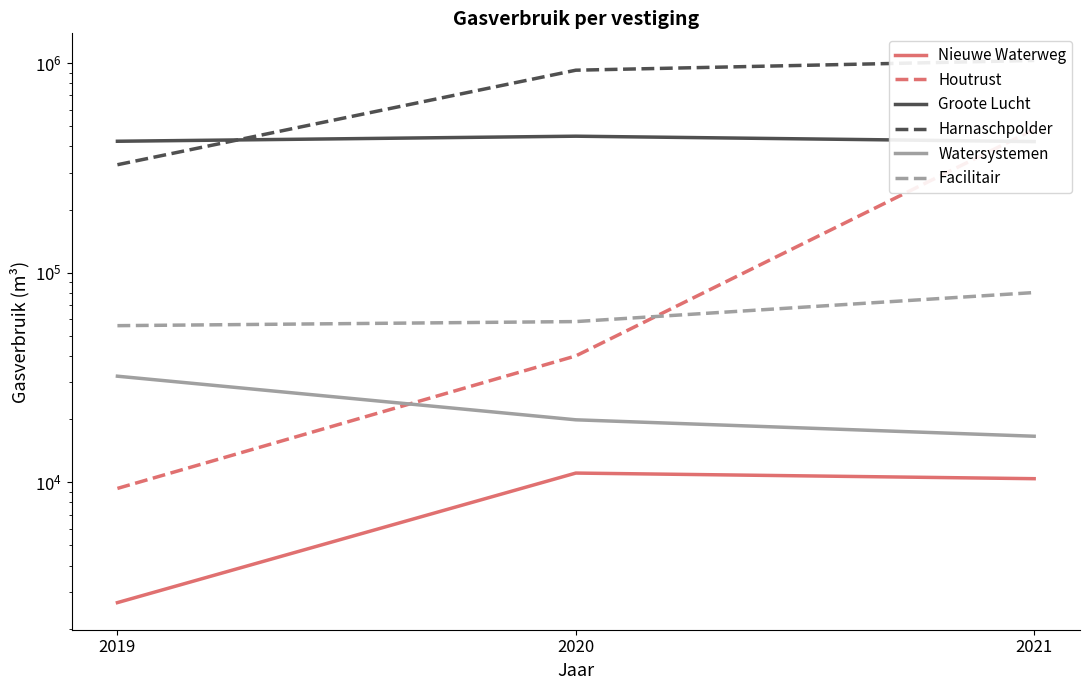

What is the maximum value for Groote Lucht?

447554